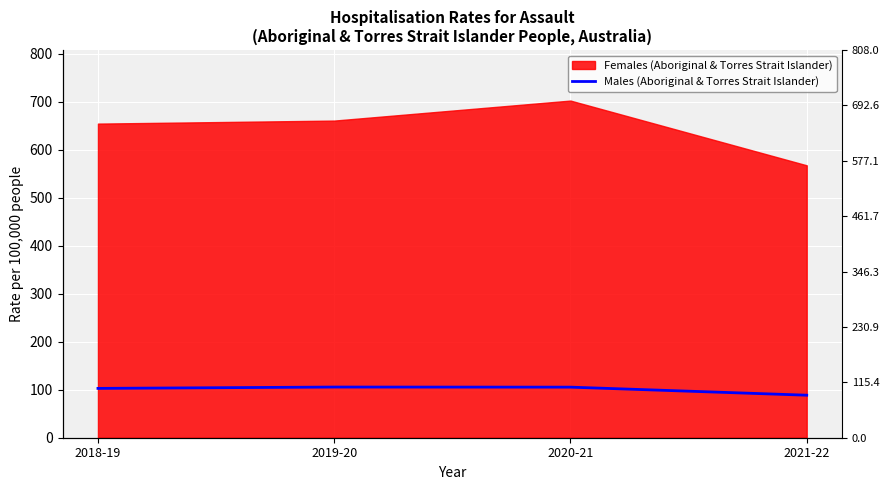

Approximately how many times larger is the value at 2018-19 compared to 2019-20?

1.0